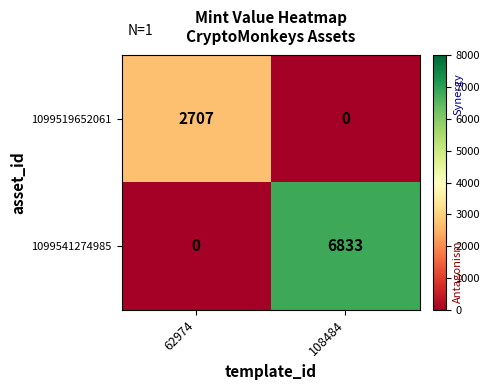

Which series changed the most between 62974 and 108484?

1099541274985